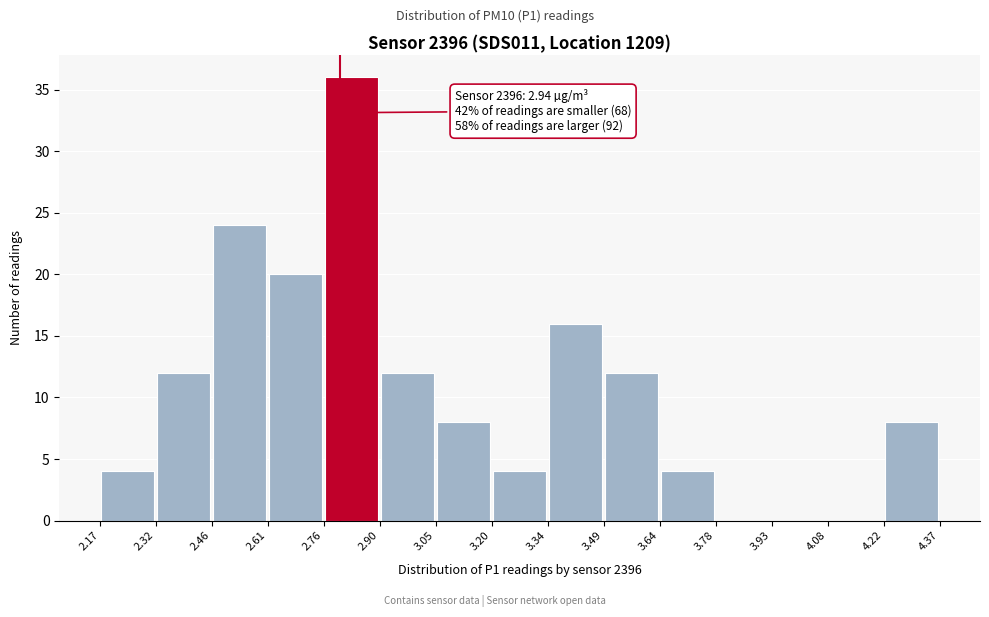

Over which range of the x-axis is the bar tallest?

2.76 to 2.90